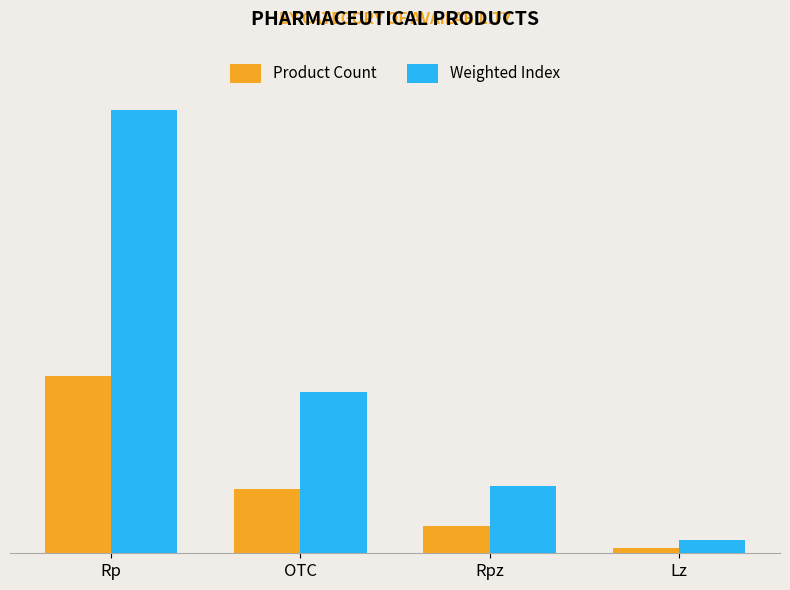

At which label does Product Count reach its minimum?

Lz